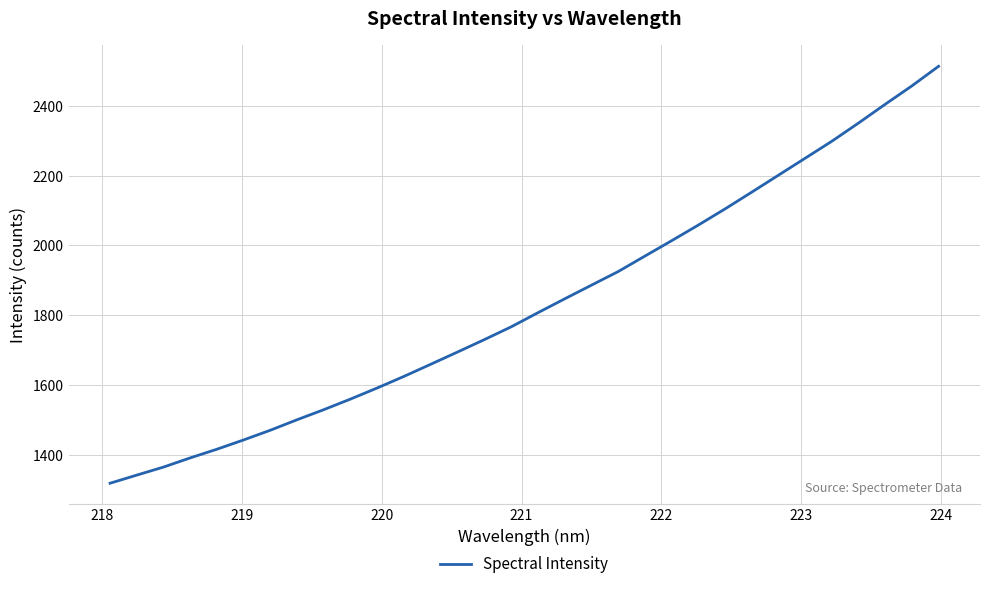

What is the difference between the maximum and minimum values?

1195.7